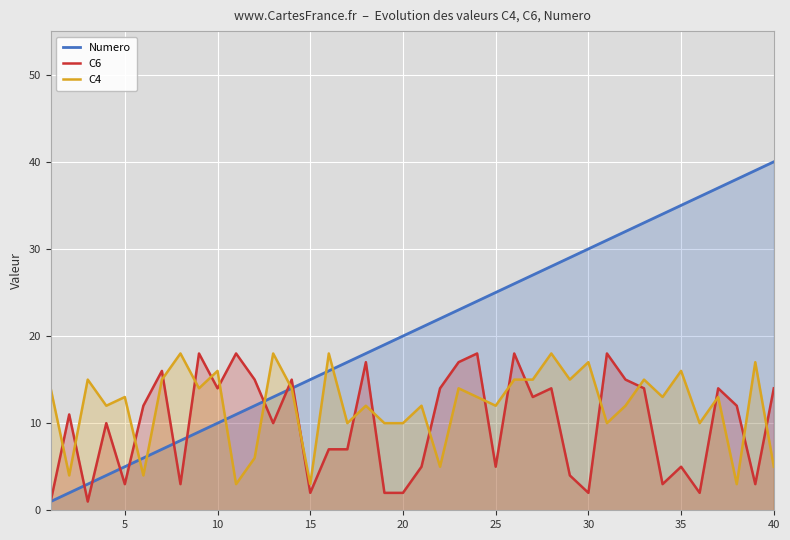

Is it true that C6 equals 8 at 25?

False